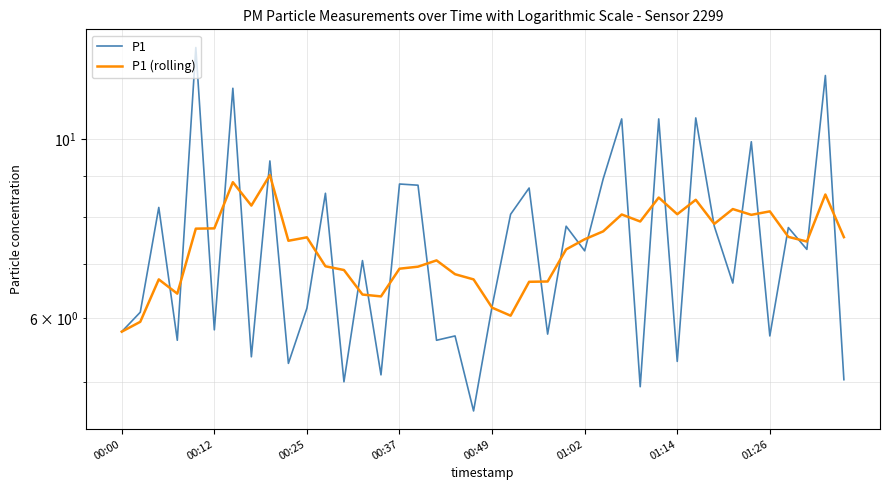

Which series has the largest total across all categories?

P1